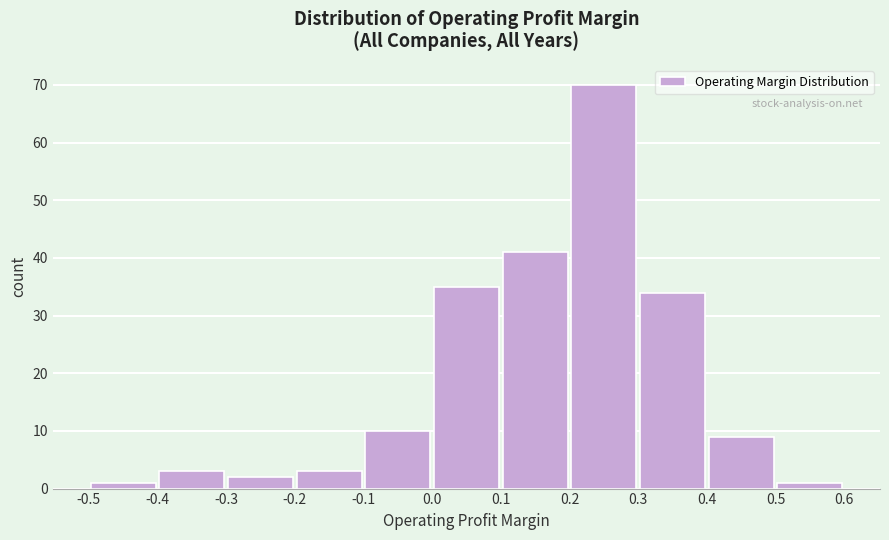

Over which range of the x-axis is the bar tallest?

0.2 to 0.3